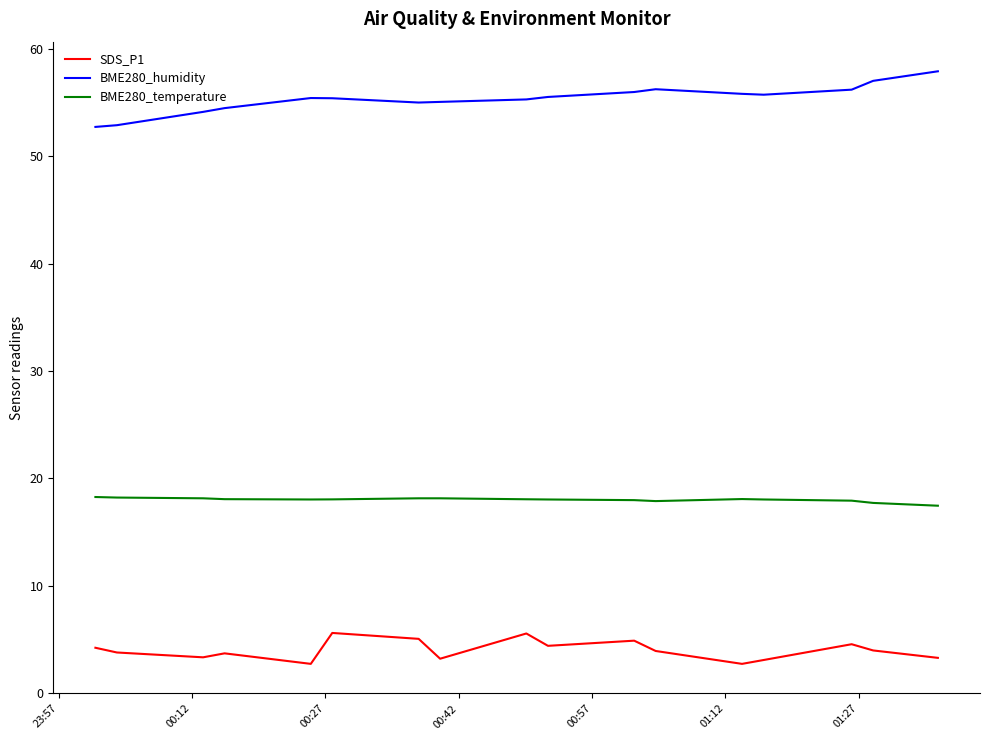

What is the maximum value for BME280_temperature?

18.3